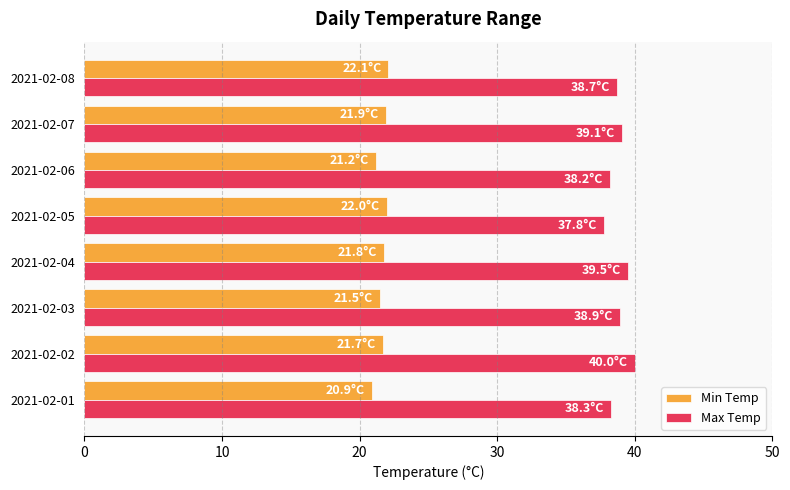

List the series in order of their overall mean, lowest first.

Min Temp, Max Temp